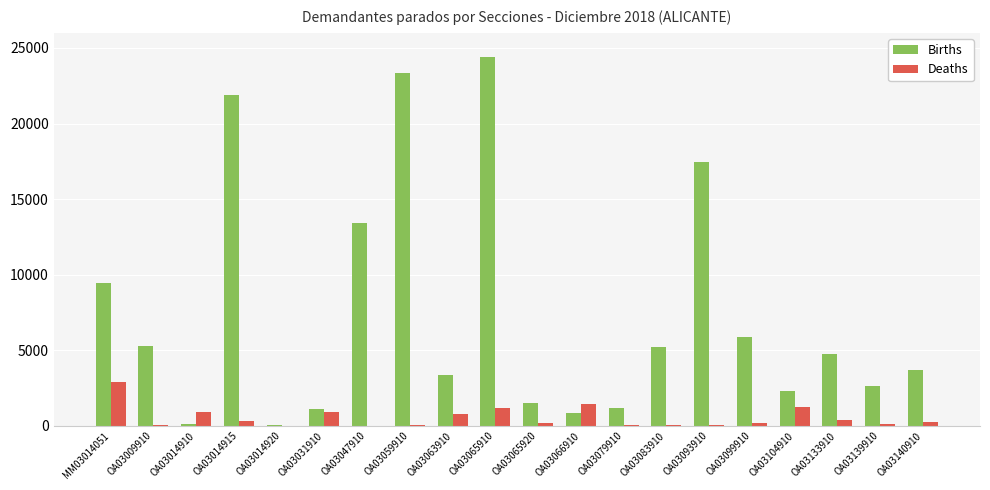

How many data points does each series have?

20